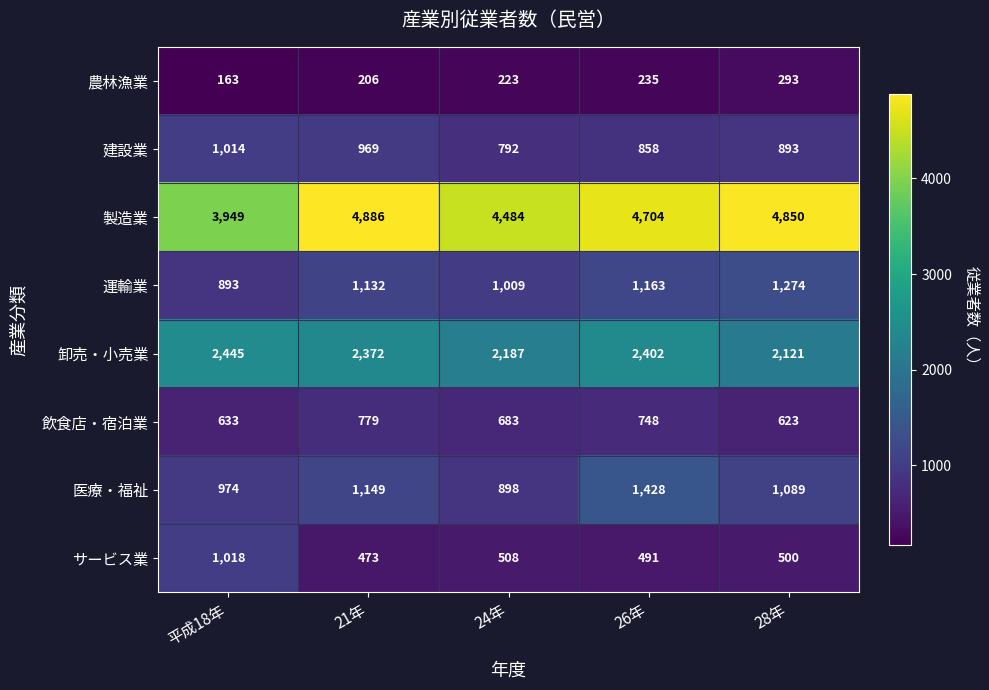

True or false: 製造業 has a value of 3949 at 平成18年.

True